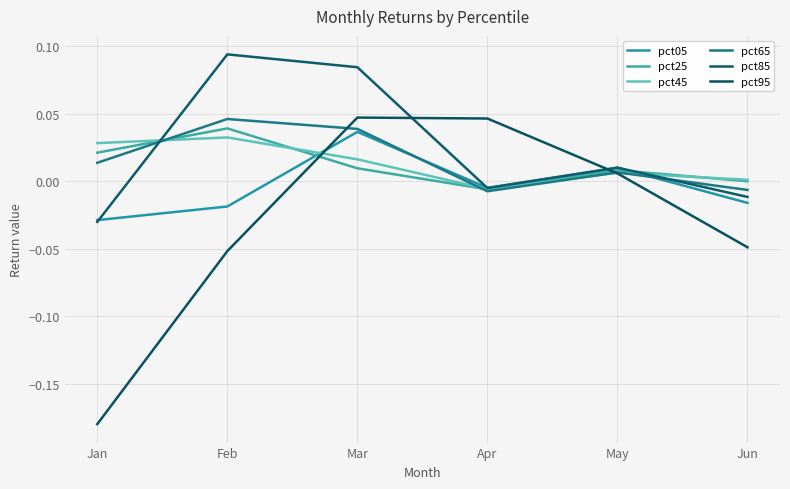

How many lines are shown in the chart?

6